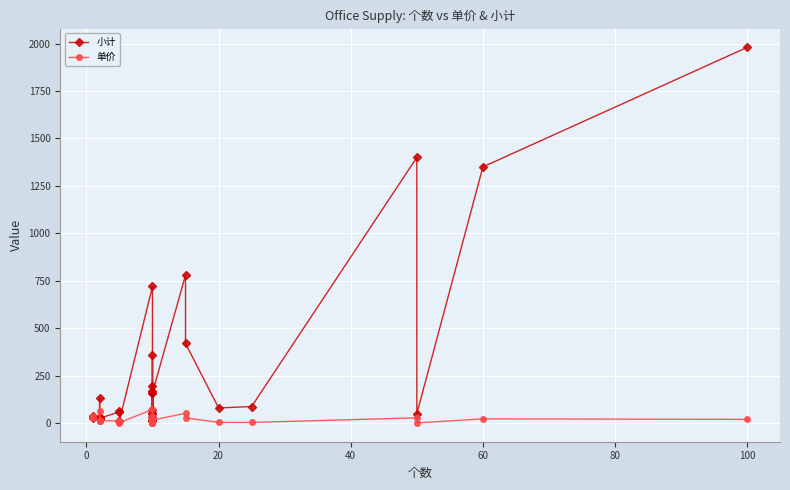

Which series has the widest spread of values?

小计